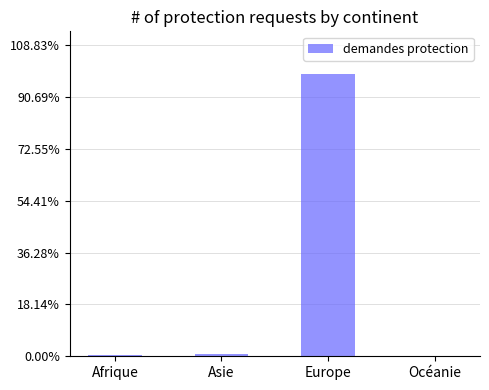

Are the bars horizontal?

No